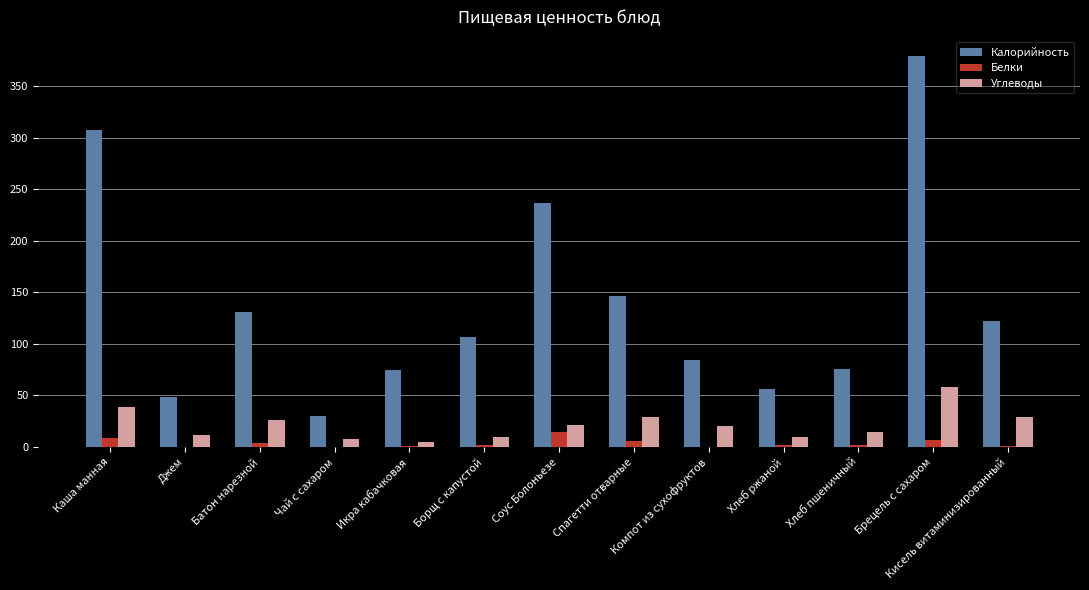

What is the maximum value shown in the chart?

379.1